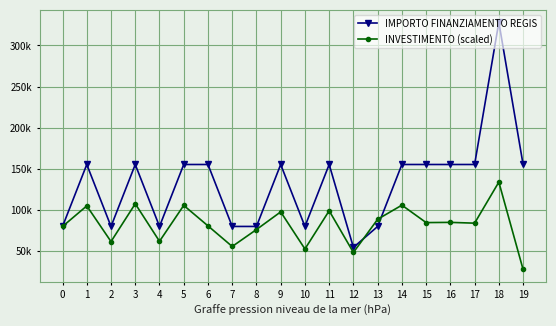

Reading left to right, list all the values displayed in this chart.

IMPORTO FINANZIAMENTO REGIS: 79922.0	155234.0	79922.0	155234.0	79922.0	155234.0	155234.0	79922.0	79922.0	155234.0	79922.0	155234.0	54412.0	79922.0	155234.0	155234.0	155234.0	155234.0	328160.0	155234.0
INVESTIMENTO (scaled): 79922.0	104912.7	61535.8	107503.1	61874.9	105508.0	80627.6	55574.5	76138.0	97627.9	52533.8	98987.9	48278.3	88650.6	105800.5	84612.0	84868.8	83914.4	133860.4	27668.4